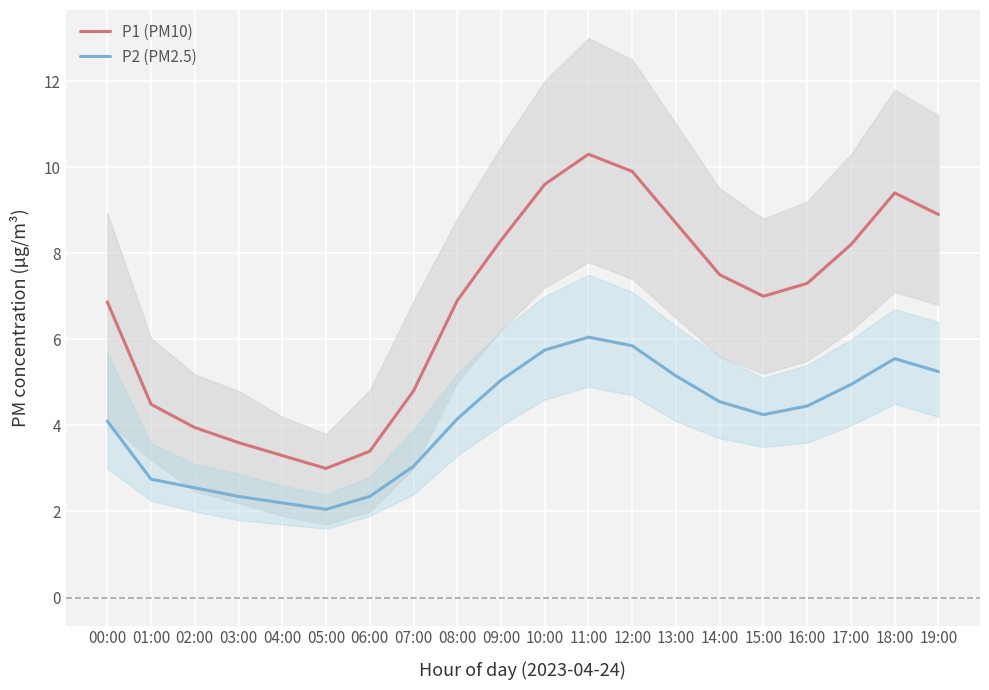

What is the difference between the second highest and minimum values in the P1 (PM10) series?

6.9